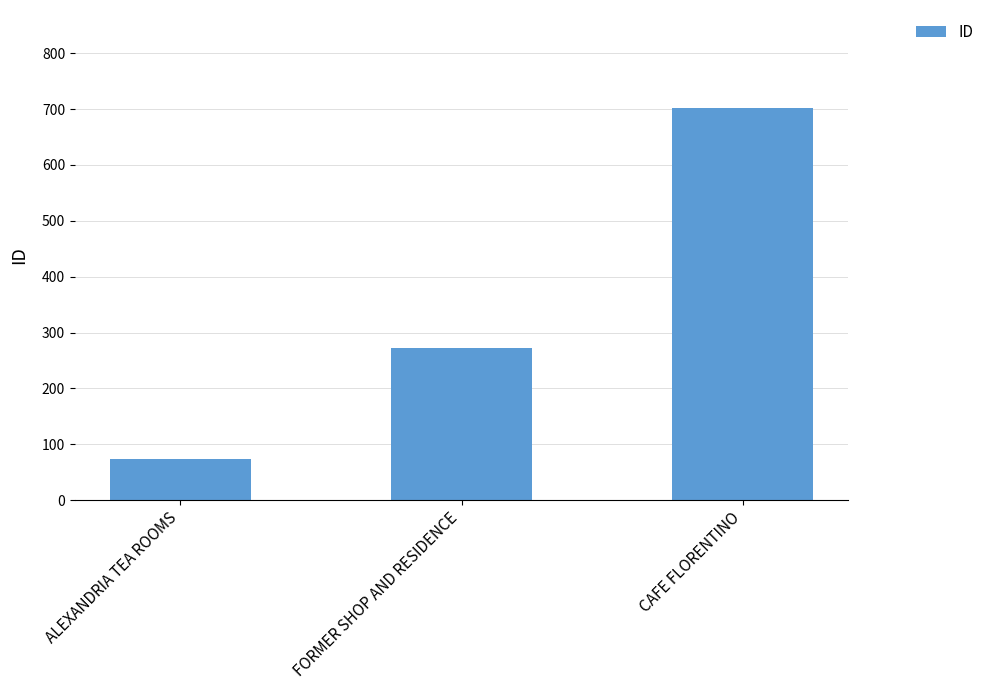

True or false: the data shows 97 at FORMER SHOP AND RESIDENCE.

False